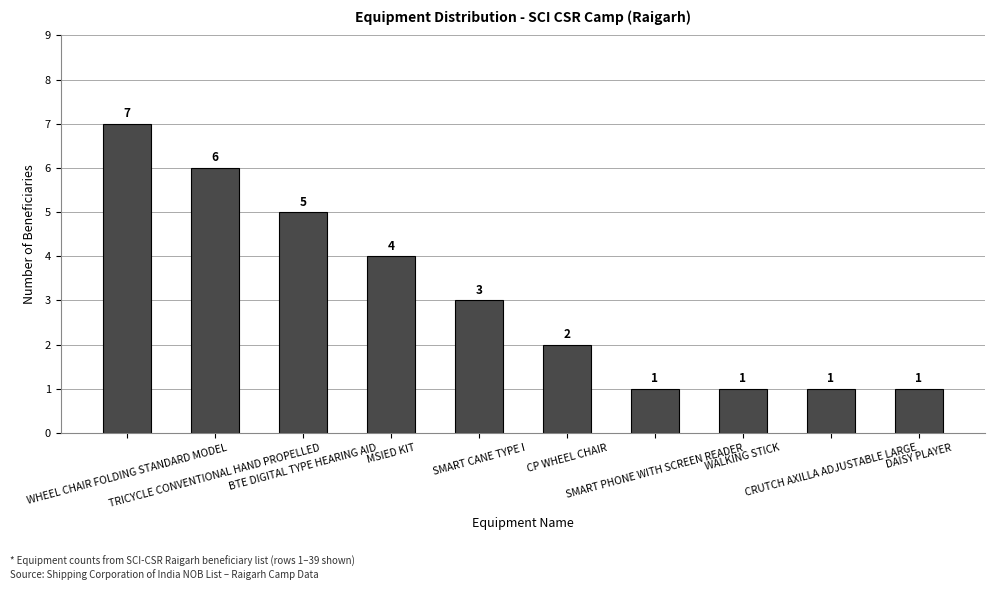

Read the value at DAISY PLAYER.

1